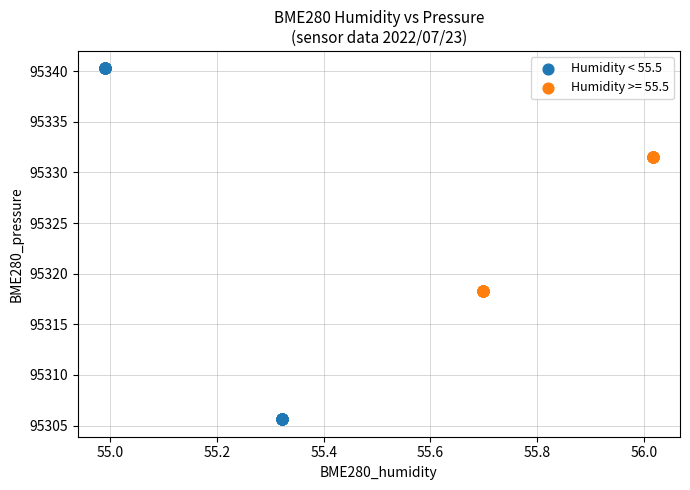

Which series has the largest Y range (max minus min)?

Humidity < 55.5